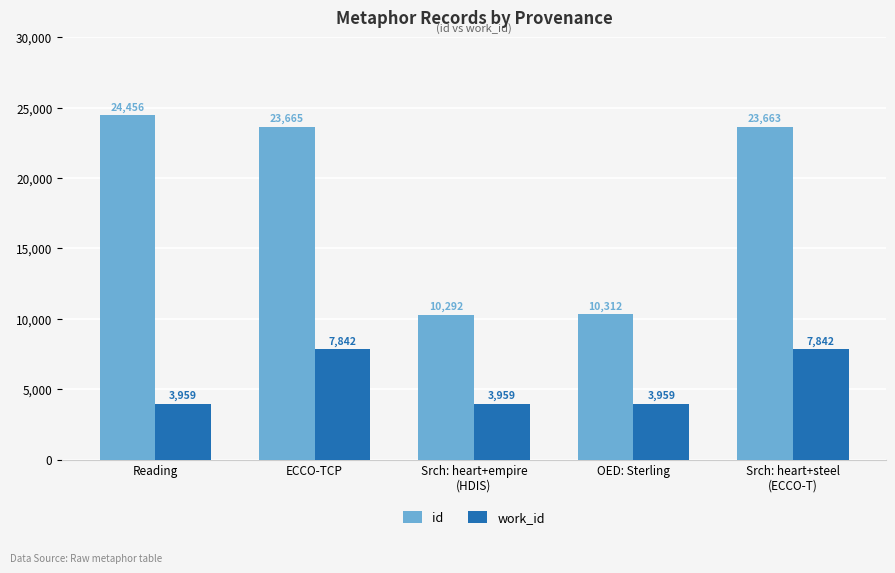

How many values in the work_id series exceed 3959?

2